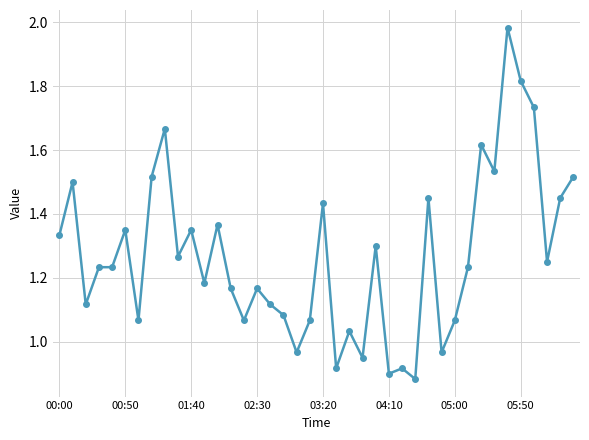

What is the sum of all values?

50.8